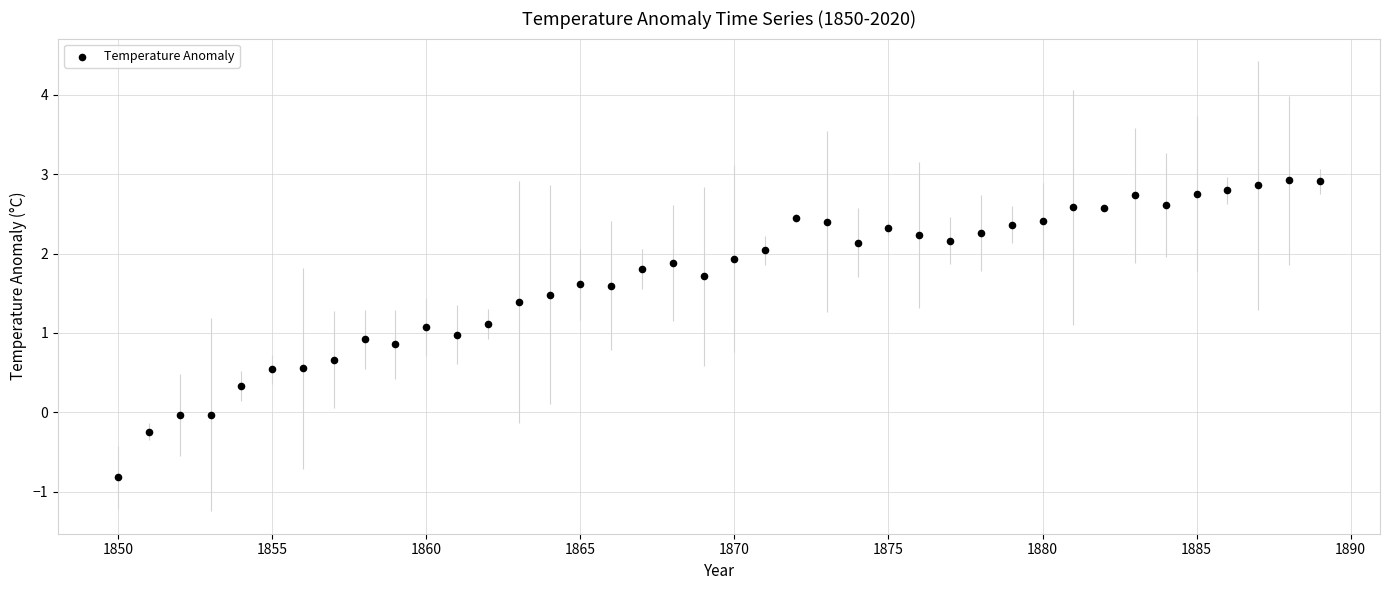

What is the range of X values (max minus min)?

39.0